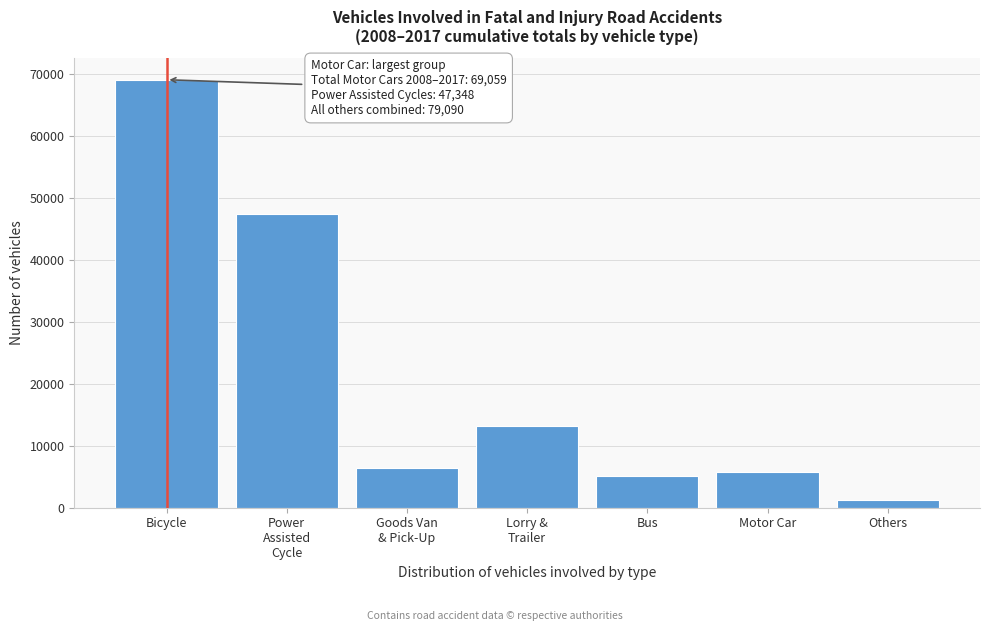

Reading right to left, extract all data points from this chart.

1186	5689	5196	13221	6450	47348	69059